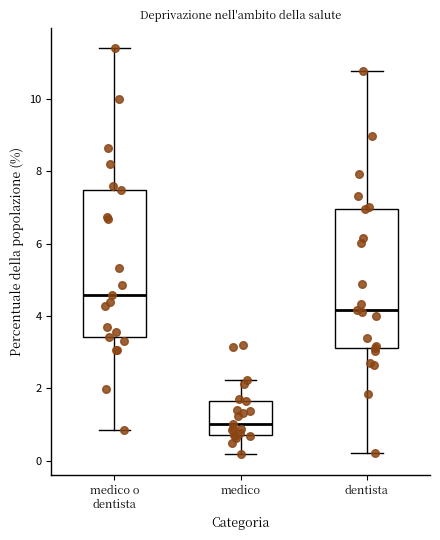

Which box has the lowest median line?

medico